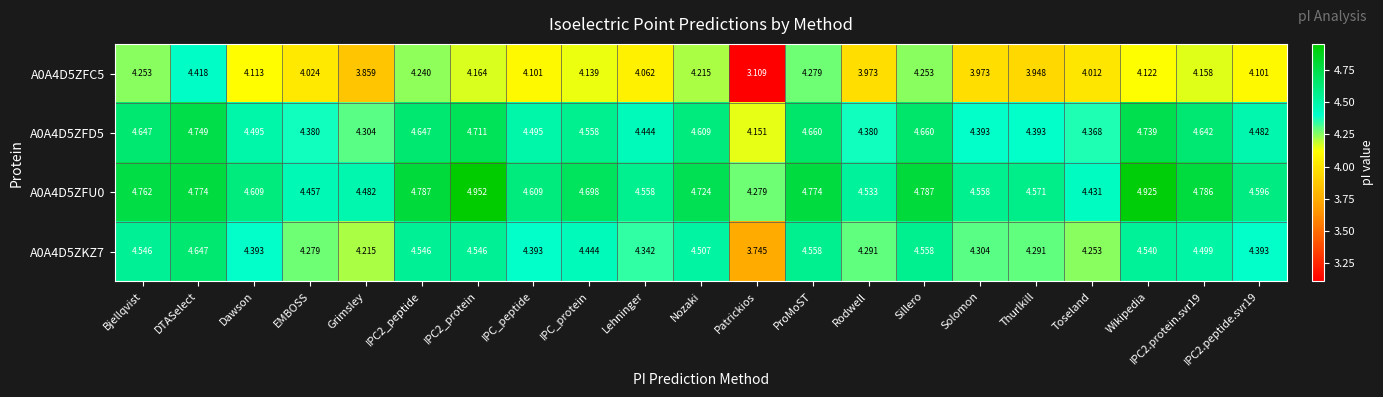

Where is A0A4D5ZFC5 nearest to the value 3?

Patrickios